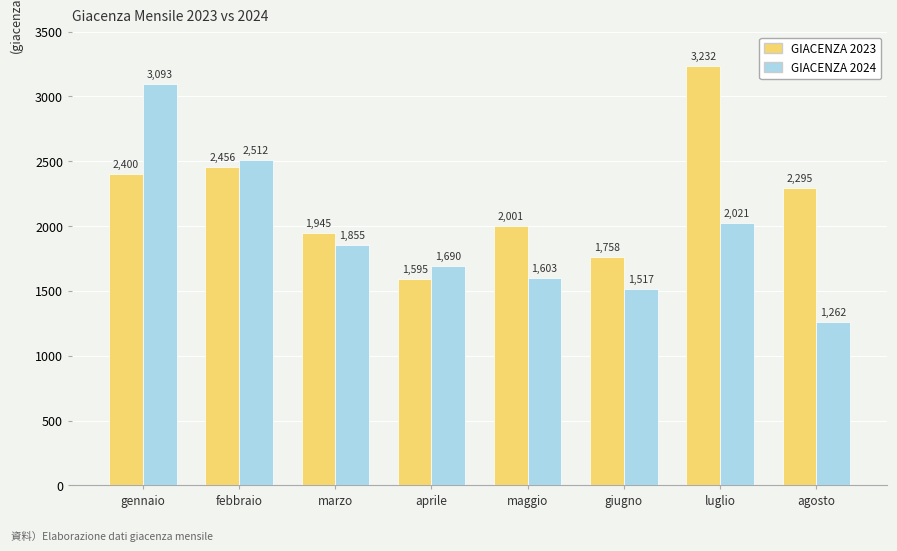

Which series has the largest range (max minus min)?

GIACENZA 2024